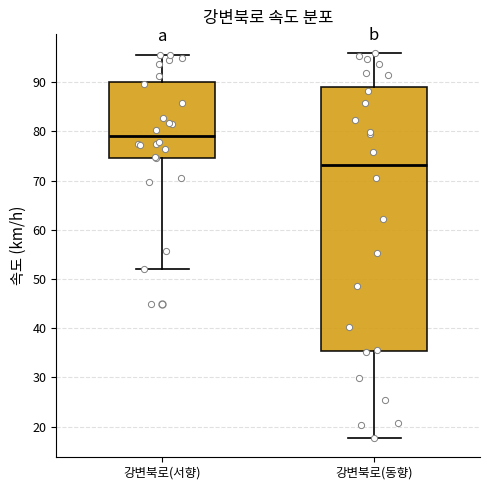

Which box's median line is the lowest?

강변북로(동향)